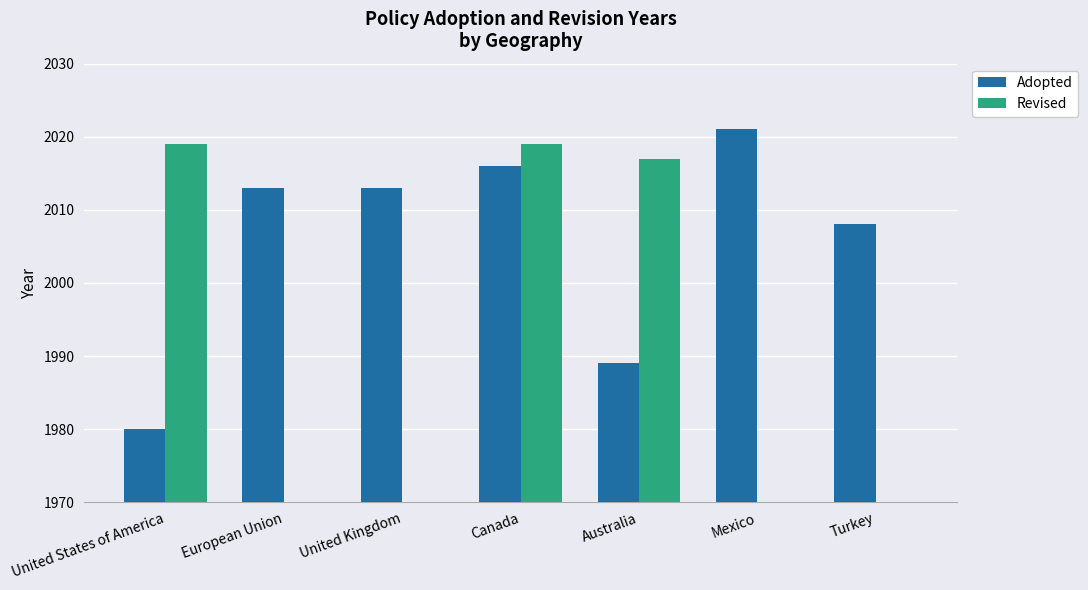

What is the sum of all Revised values?

6055